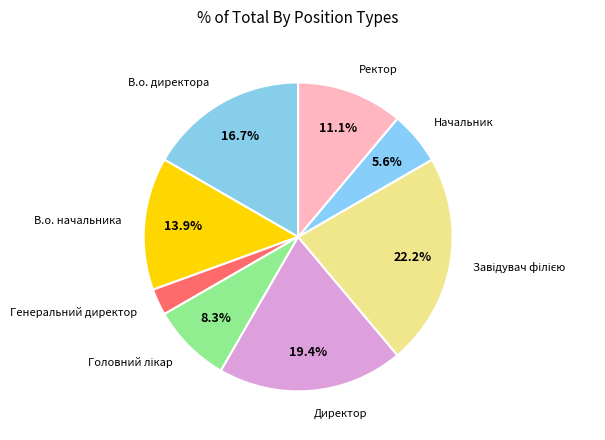

Which slice is the smallest?

Генеральний директор